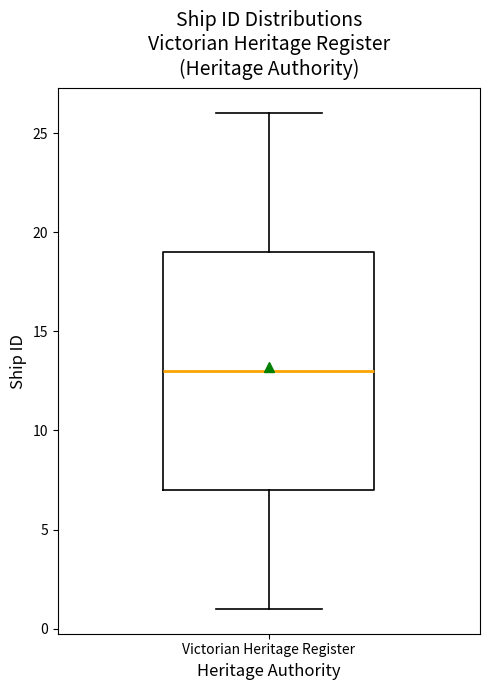

Read this box plot against the y-axis: the position of the median line, the range covered by the box, and the ends of both whiskers. The values are not printed on the chart, so give them approximately, as read against the axis.

median 13, box 7 to 19, whiskers 1 to 26